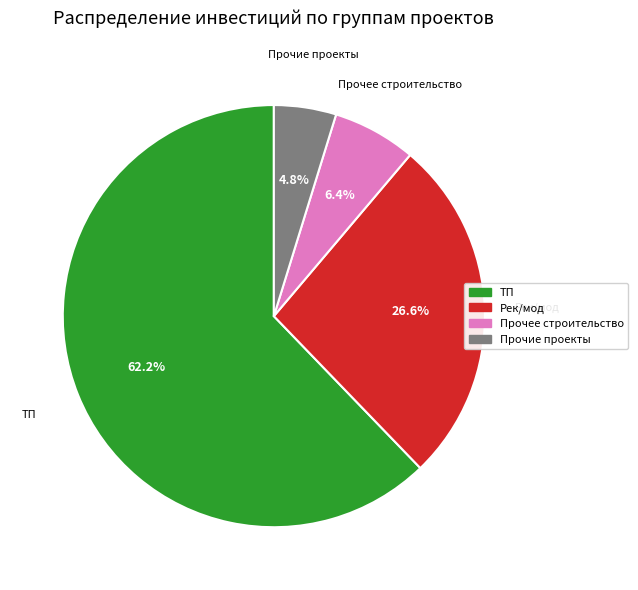

Is there any slice that represents more than half of the pie?

Yes